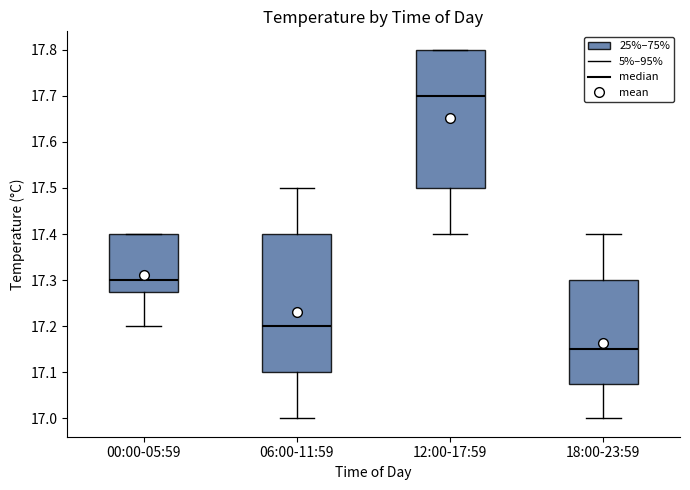

Where is the upper edge of the box for 18:00-23:59 on the y-axis? The values are not printed on the chart, so give them approximately, as read against the axis.

17.30